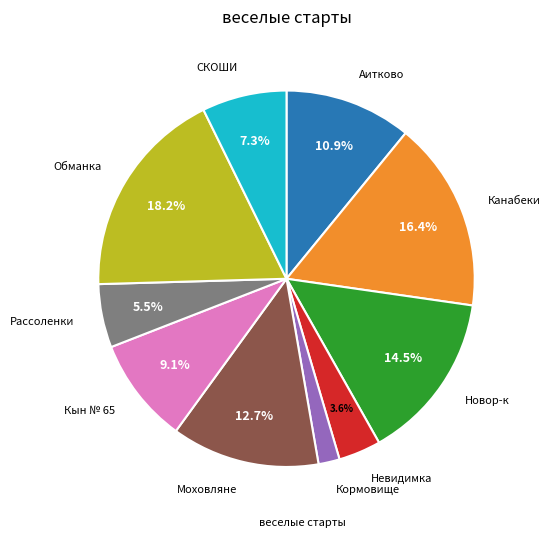

Is there a majority slice in this chart?

No